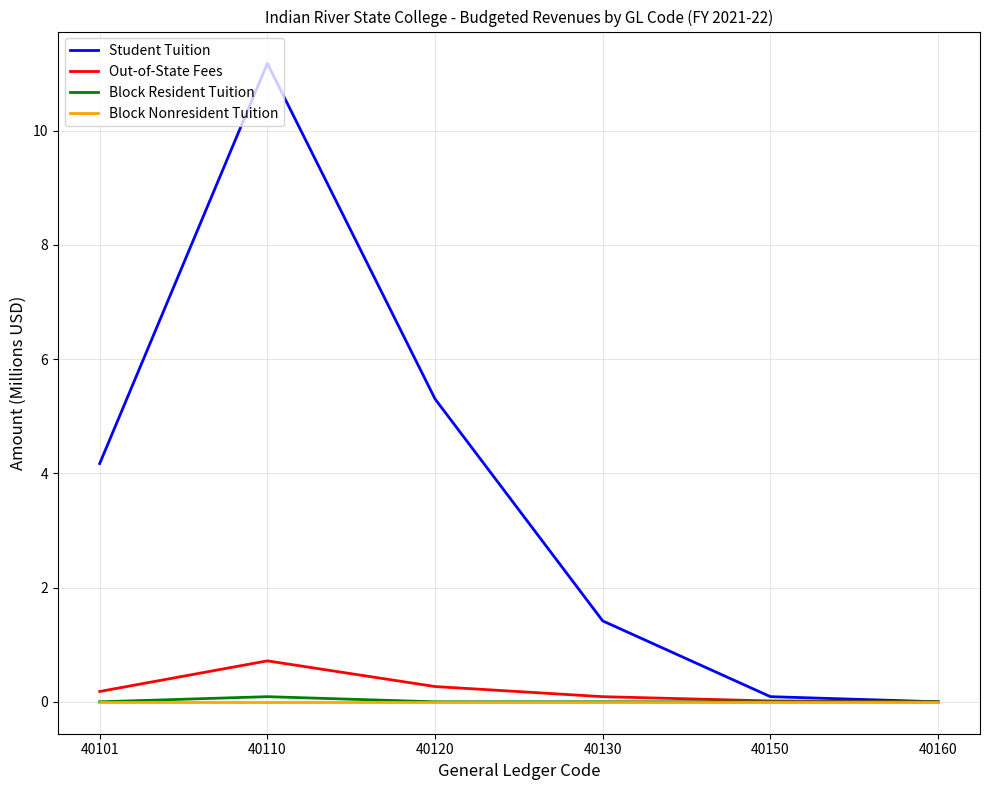

At which label is Student Tuition closest to 5?

40120